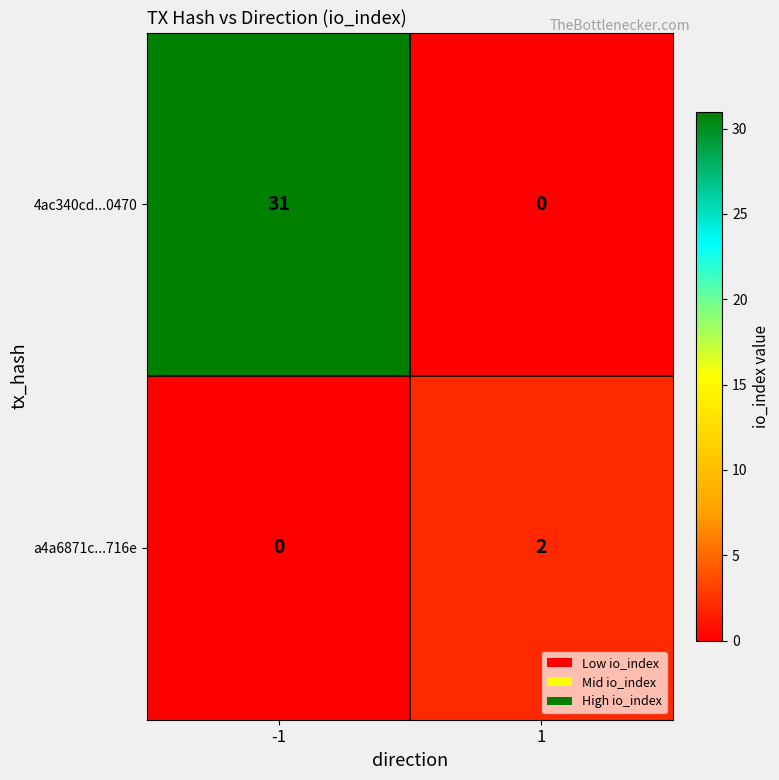

Count the number of data series in this chart.

2